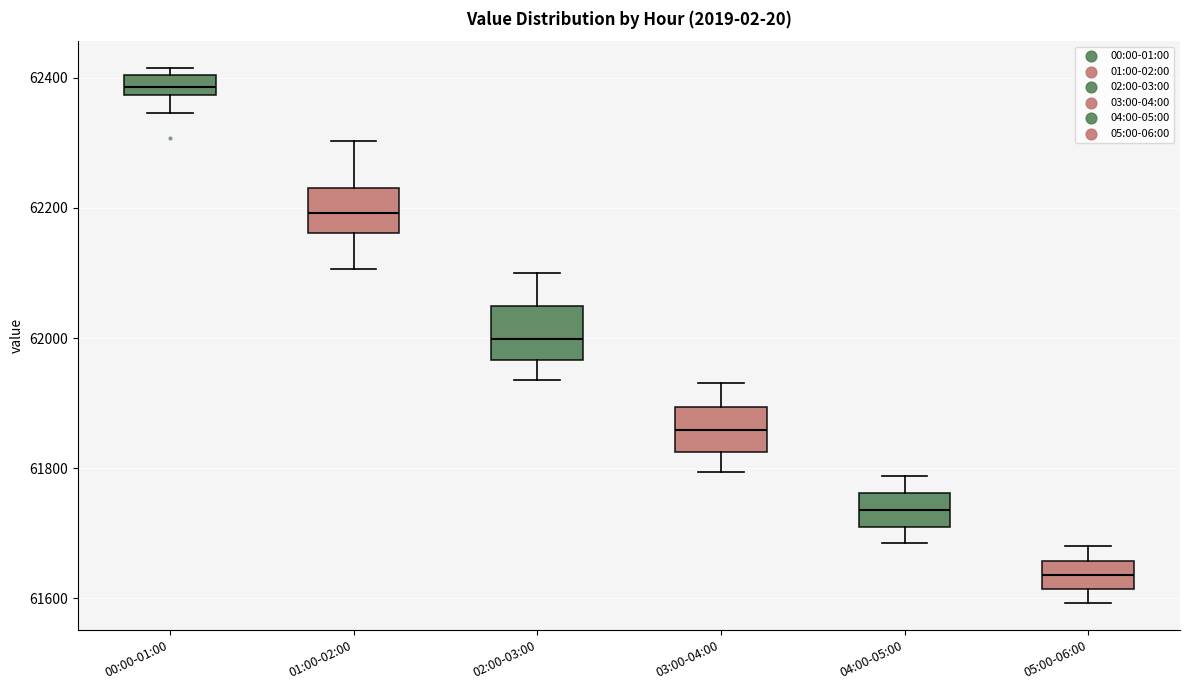

Reading left to right, read every box against the y-axis: the position of its median line, the range the box covers, and the ends of its whiskers. The values are not printed on the chart, so give them approximately, as read against the axis.

00:00-01:00: median 62380 (inside the box), box 62380 to 62400, whiskers 62340 to 62420
01:00-02:00: median 62200, box 62160 to 62240, whiskers 62100 to 62300
02:00-03:00: median 62000, box 61960 to 62040, whiskers 61940 to 62100
03:00-04:00: median 61860, box 61820 to 61900, whiskers 61800 to 61940
04:00-05:00: median 61740, box 61700 to 61760, whiskers 61680 to 61780
05:00-06:00: median 61640, box 61620 to 61660, whiskers 61600 to 61680